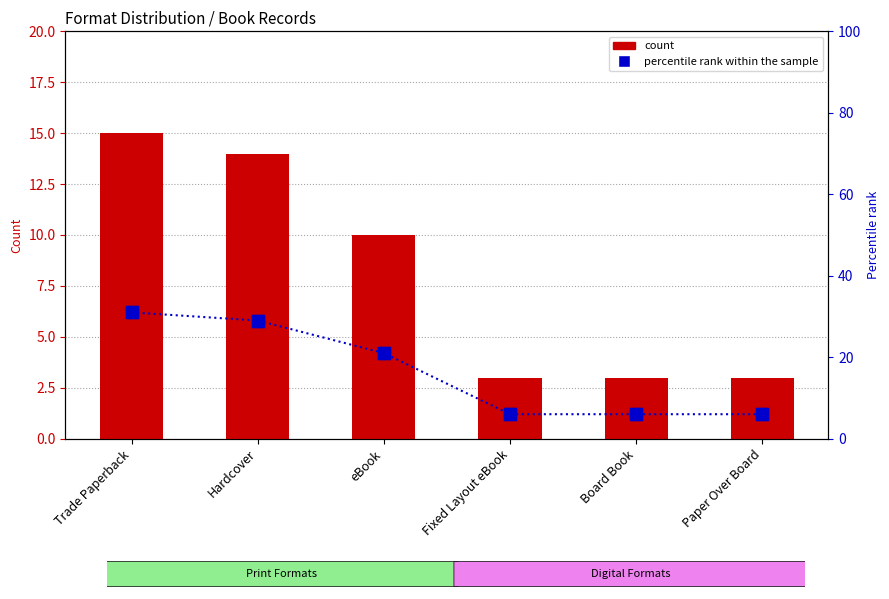

Between Fixed Layout eBook and Hardcover, which is larger?

Hardcover